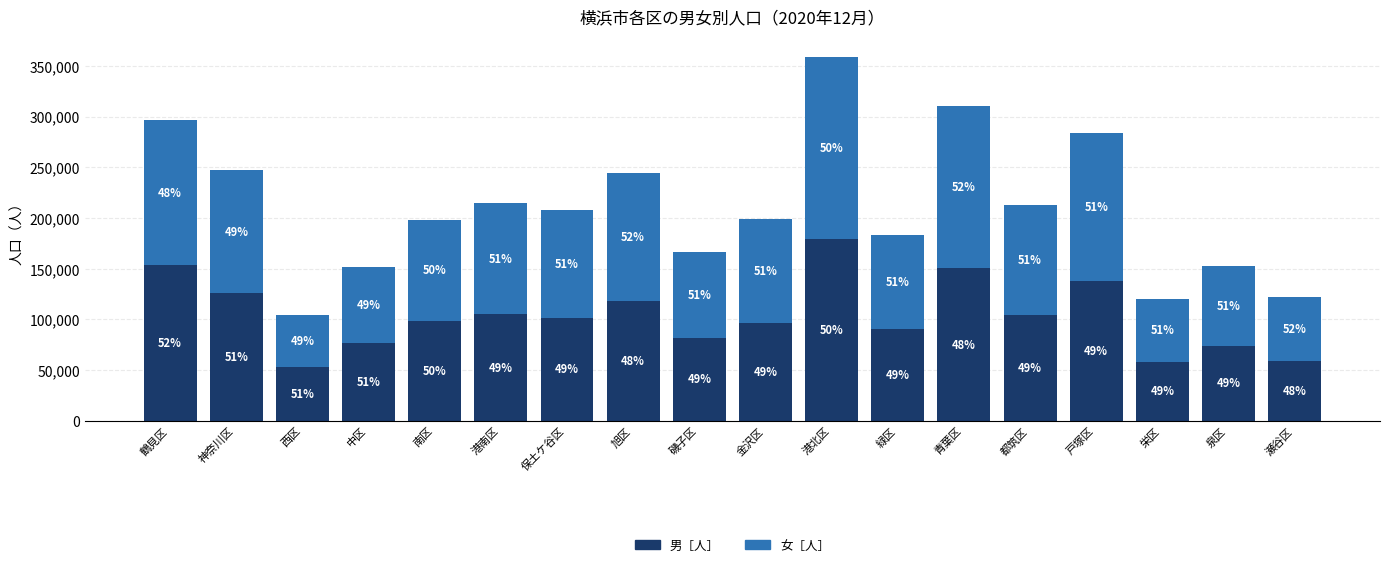

Which series has the largest total across all categories?

女［人］